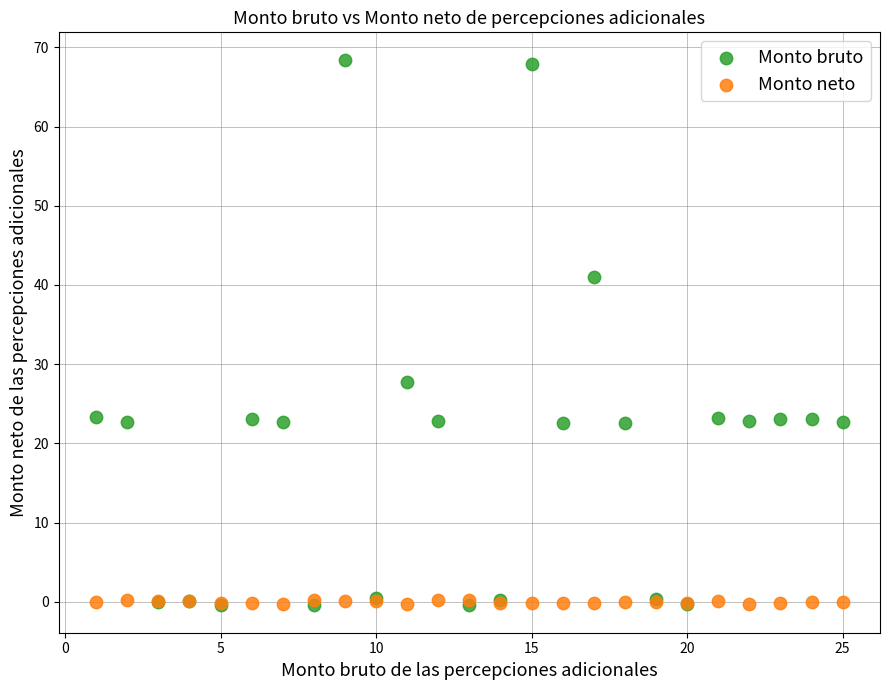

What are all the series names shown in the legend?

Monto bruto, Monto neto